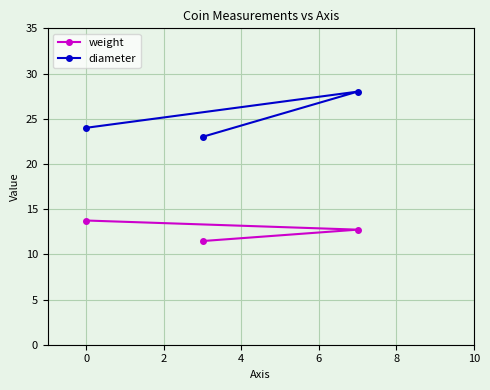

At how many categories does at least one series exceed 22?

3